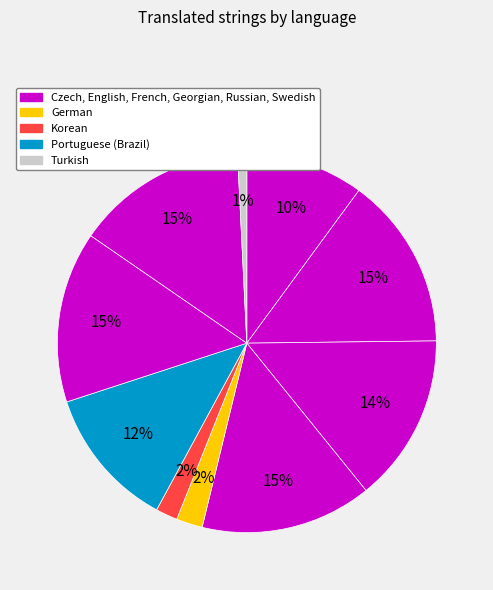

How many segments does this pie chart have?

10